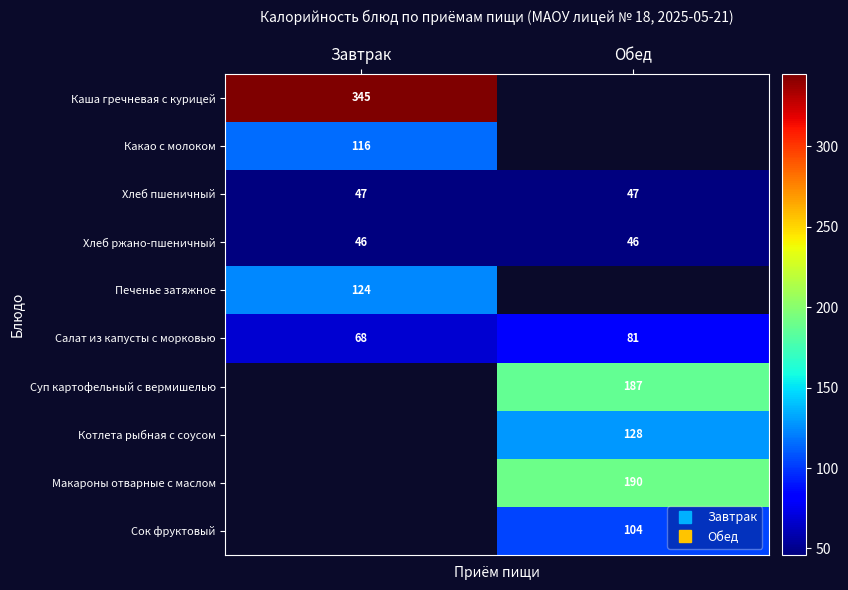

What is the minimum value shown in the chart?

46.0